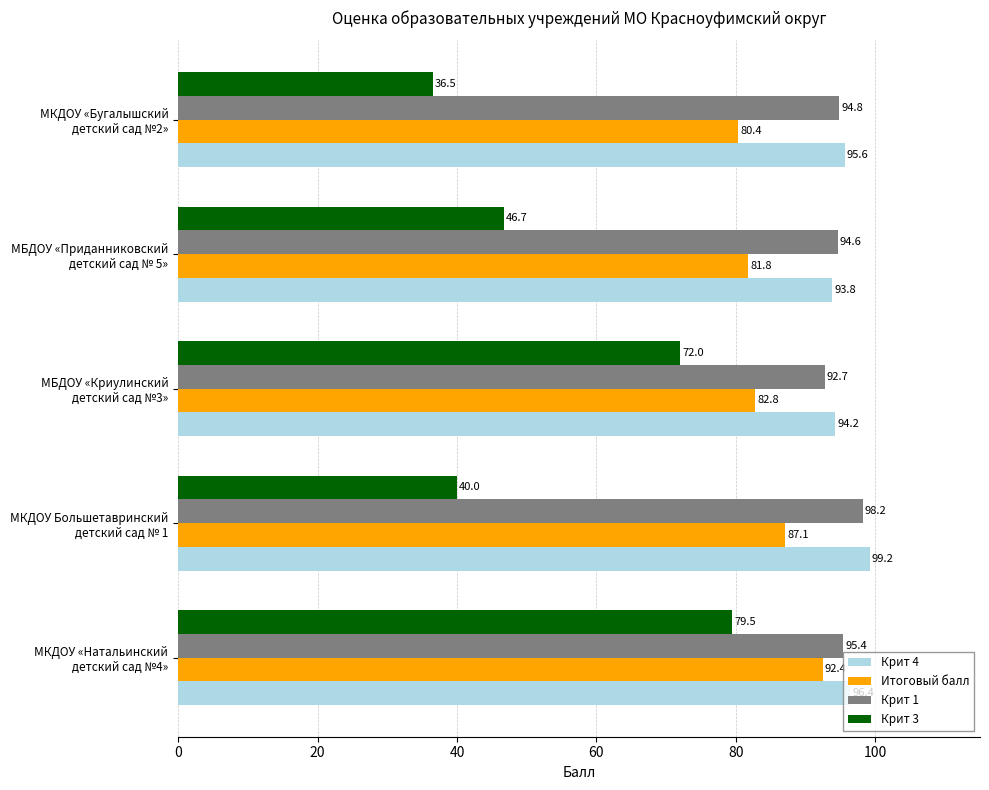

What is the average value of the Итоговый балл series?

84.9